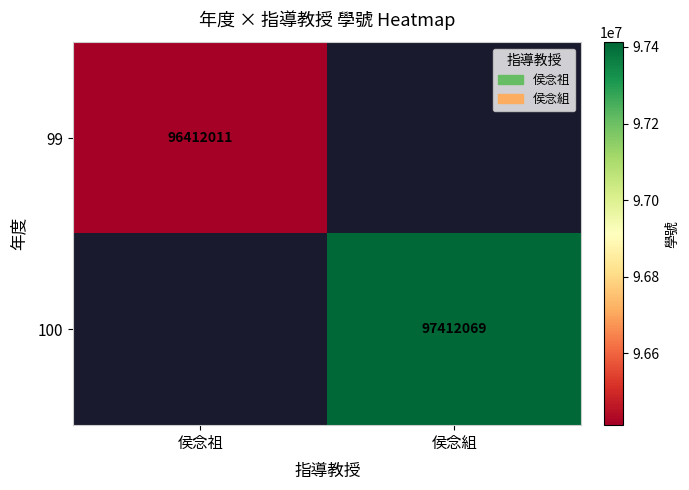

The 99 series shows 41932251 at 侯念祖. True or false?

False